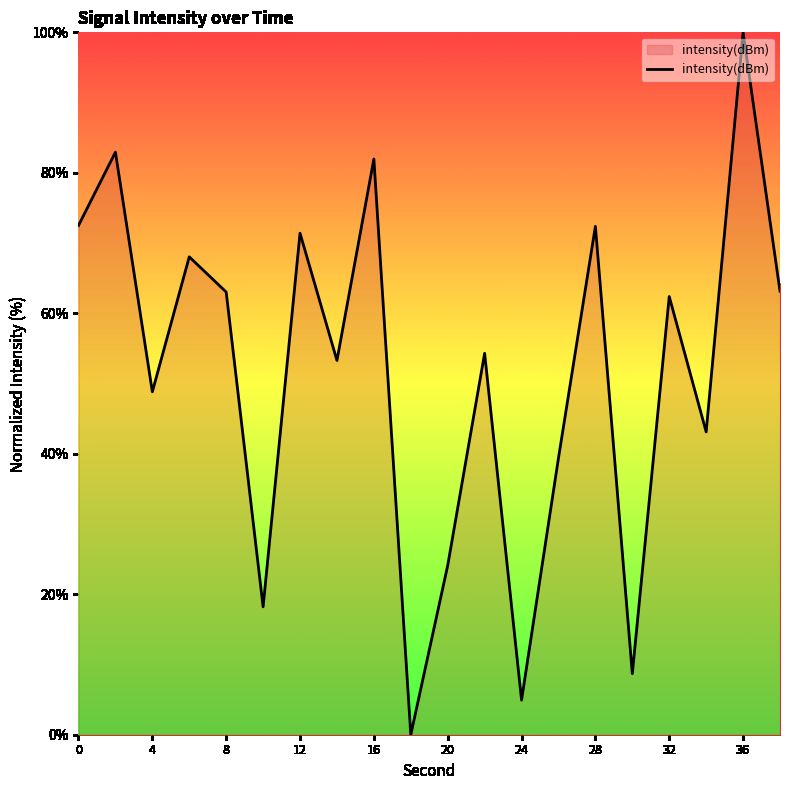

Reading left to right, transcribe all the data shown in this chart.

72.5	82.9	48.8	68.0	63.0	18.2	71.4	53.3	82.0	0.0	24.1	54.3	4.9	39.4	72.4	8.7	62.4	43.1	100.0	63.1